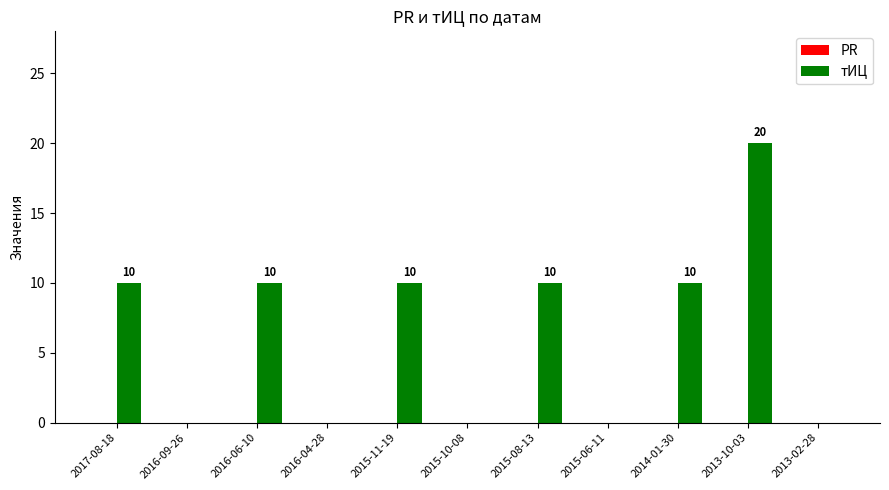

What is the maximum value shown in the chart?

20